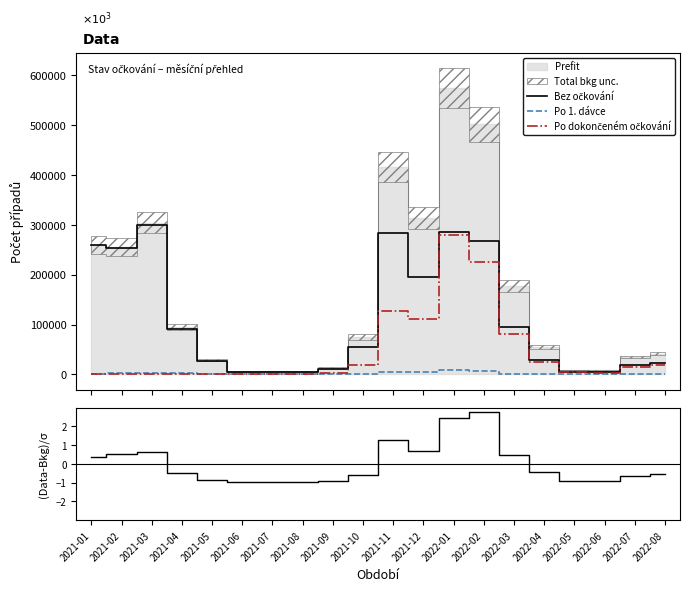

How many negative values does the (Data-Bkg)/σ series have?

12